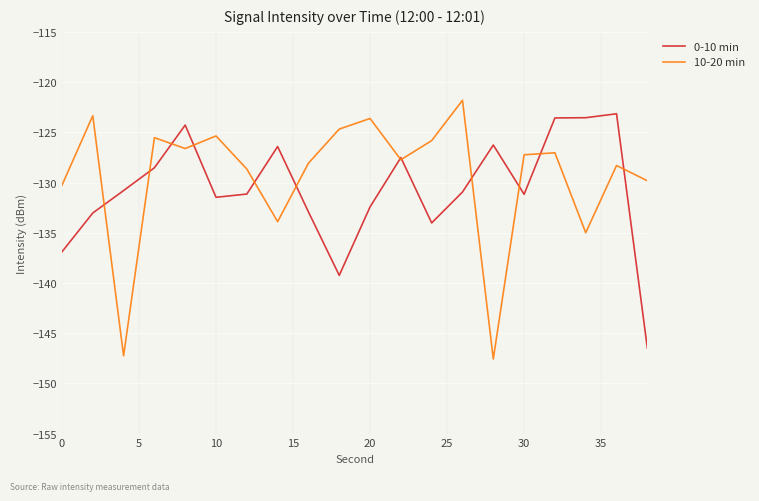

After their last crossing, which series has the higher values: 10-20 min or 0-10 min?

10-20 min